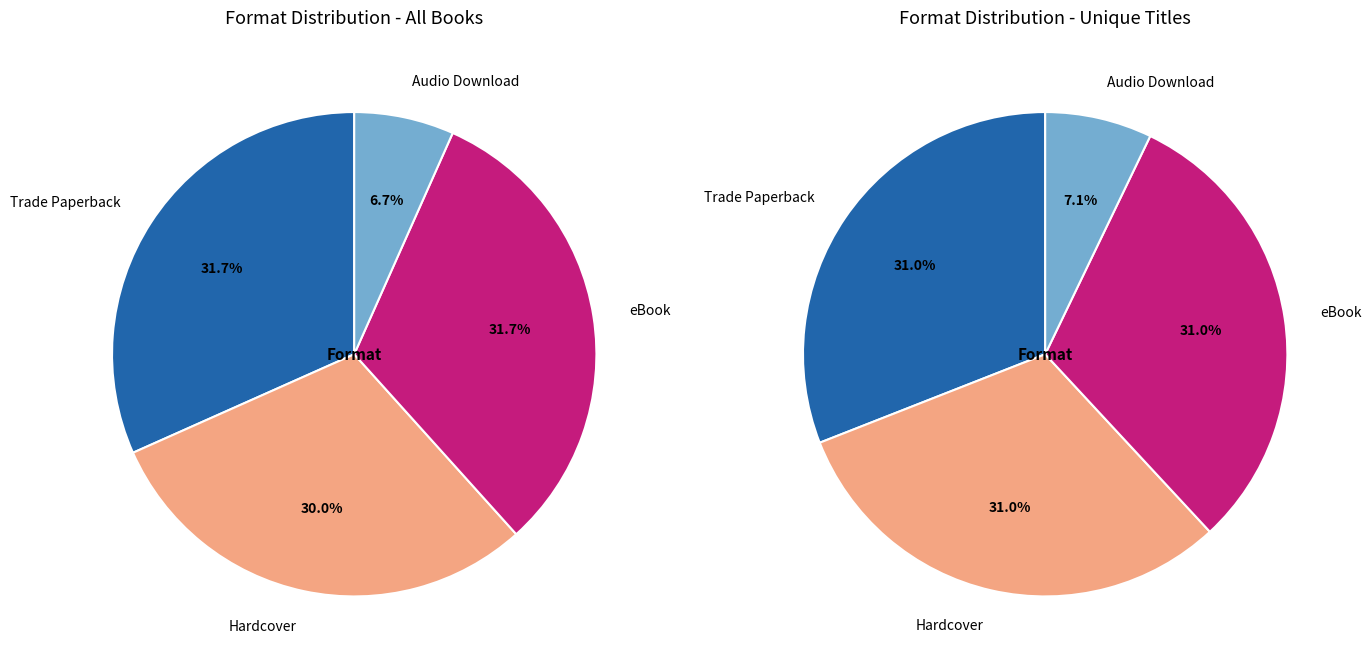

The eBook slice represents 40% of the pie. True or false?

False